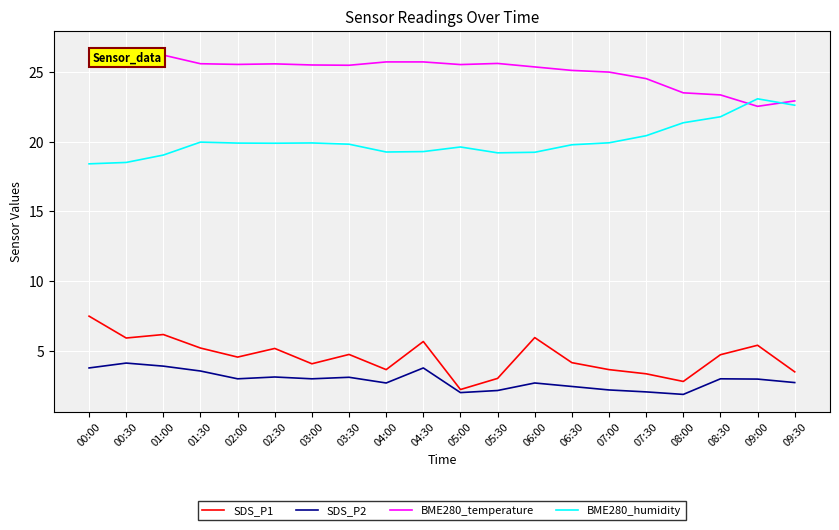

What is the sum of all BME280_temperature values?

502.3